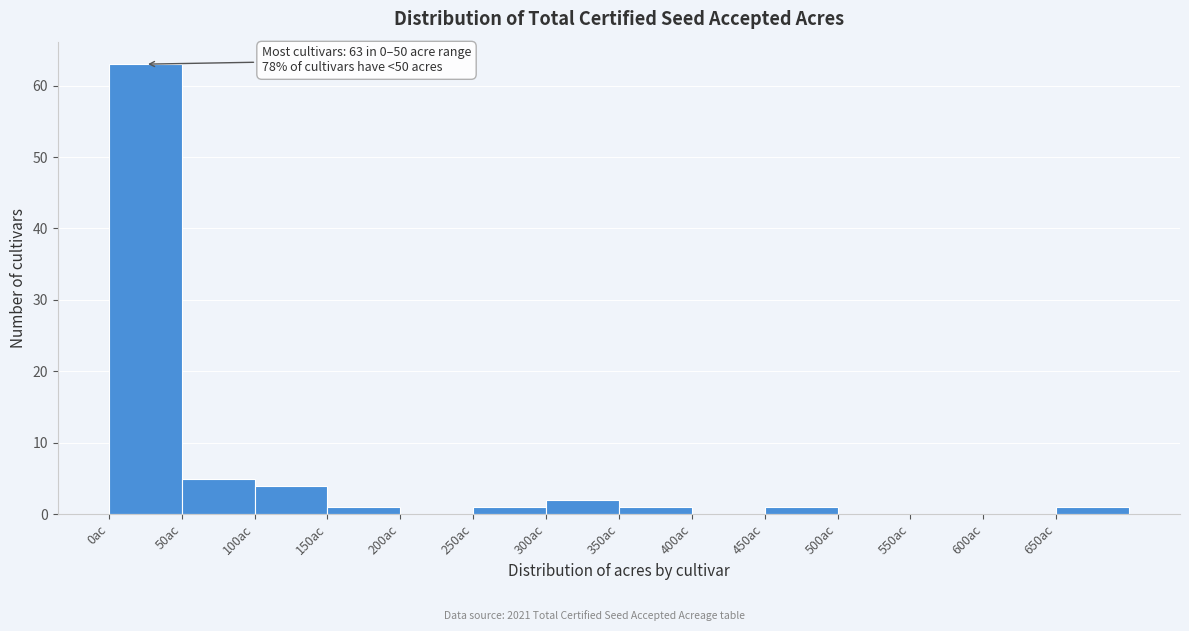

Over which range of the x-axis is the bar tallest?

0 to 50